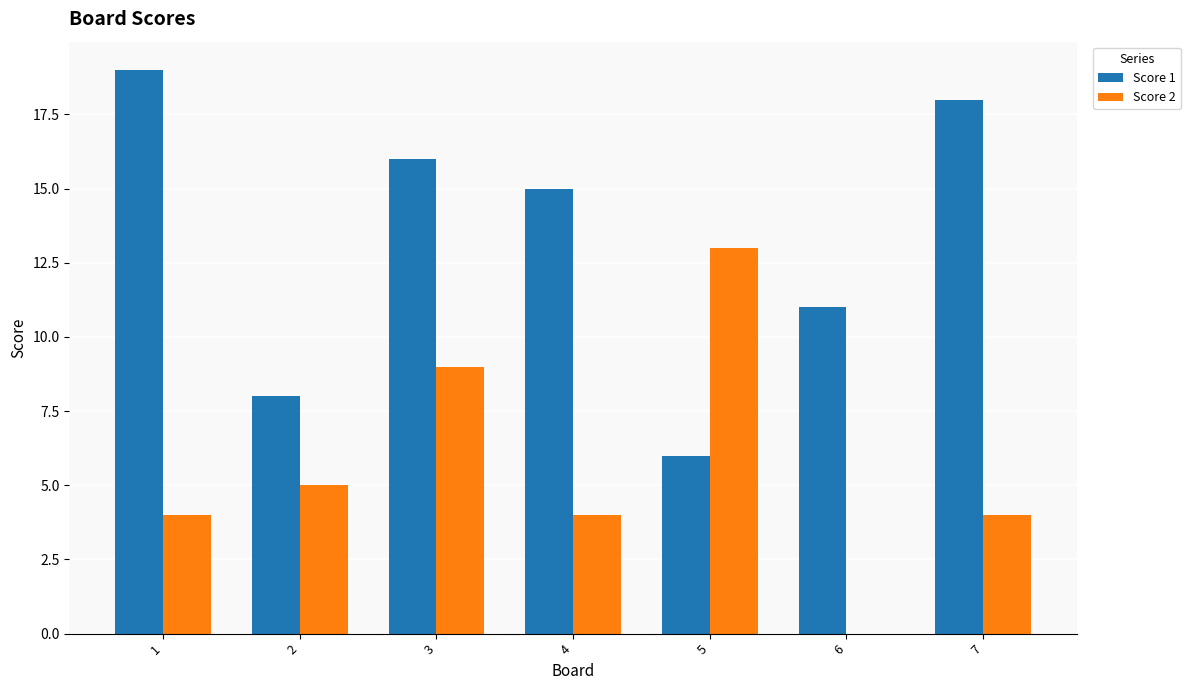

What is the approximate value of Score 1 at 4, to the nearest 5?

15